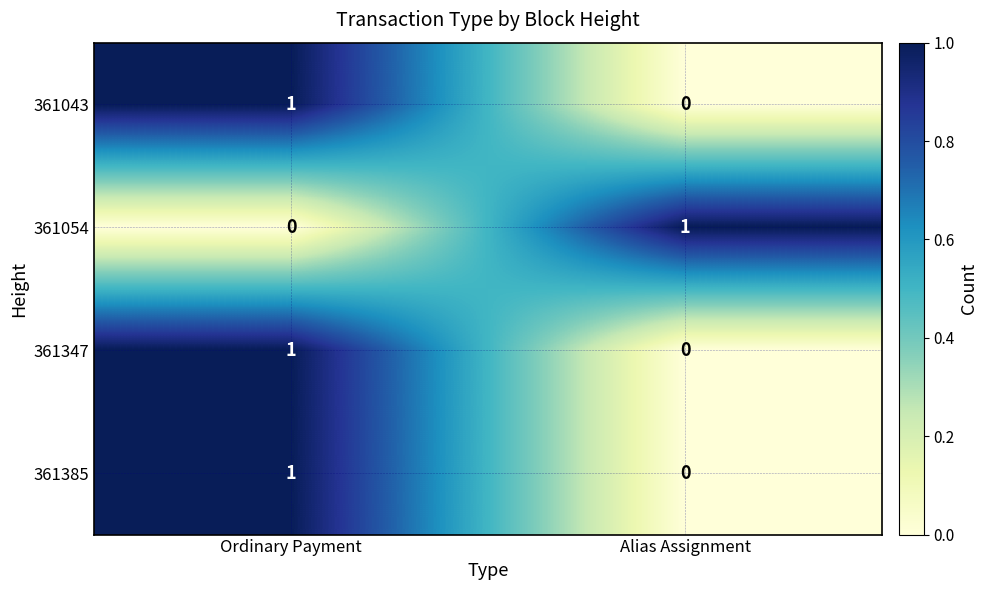

The value of 361054 at Ordinary Payment is 0. True or false?

True